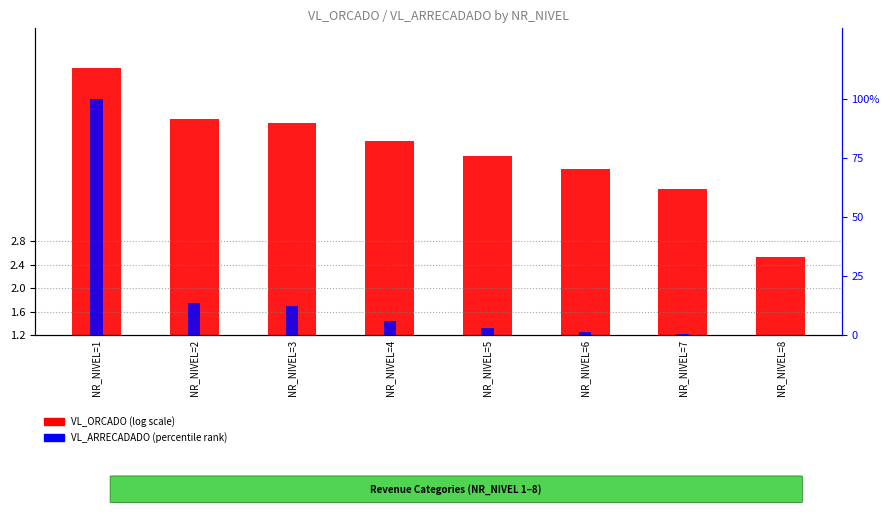

What is the lowest value of the VL_ORCADO (log scale) series?

1.3